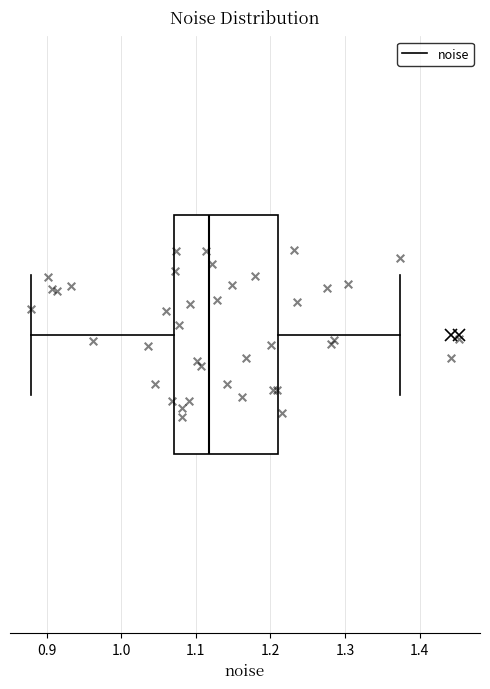

Where is the left edge of the box on the x-axis? The values are not printed on the chart, so give them approximately, as read against the axis.

1.07